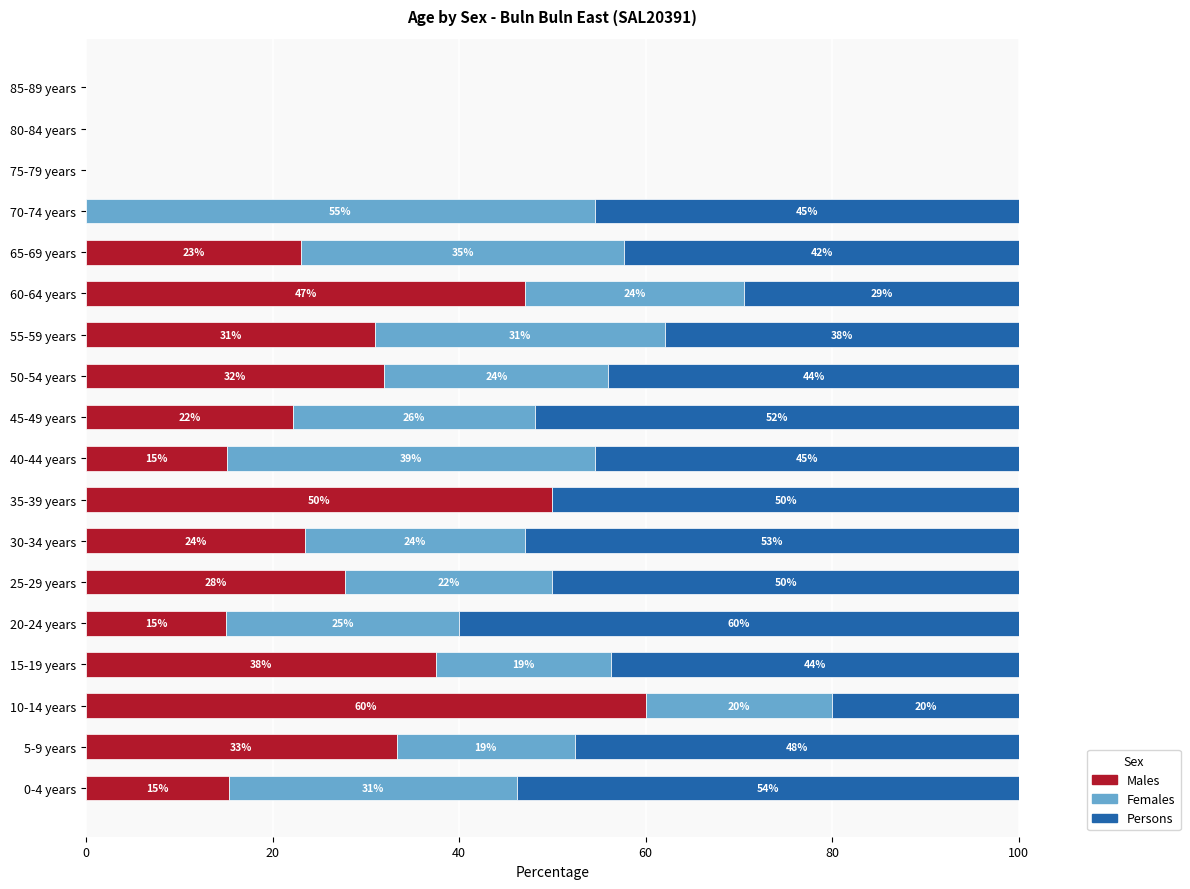

What is the total value across all series at 35-39 years?

100.0